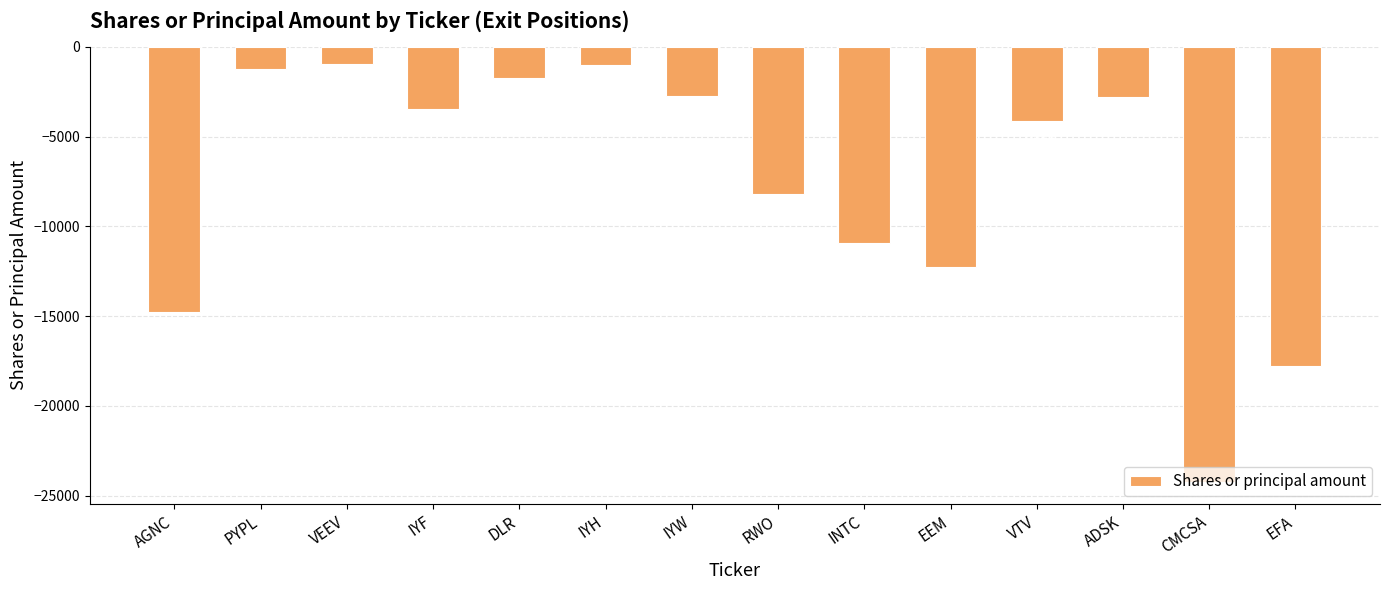

Reading right to left, what are all the values shown in this chart?

-17780	-24248	-2785	-4121	-12235	-10942	-8208	-2751	-1018	-1716	-3459	-929	-1246	-14769